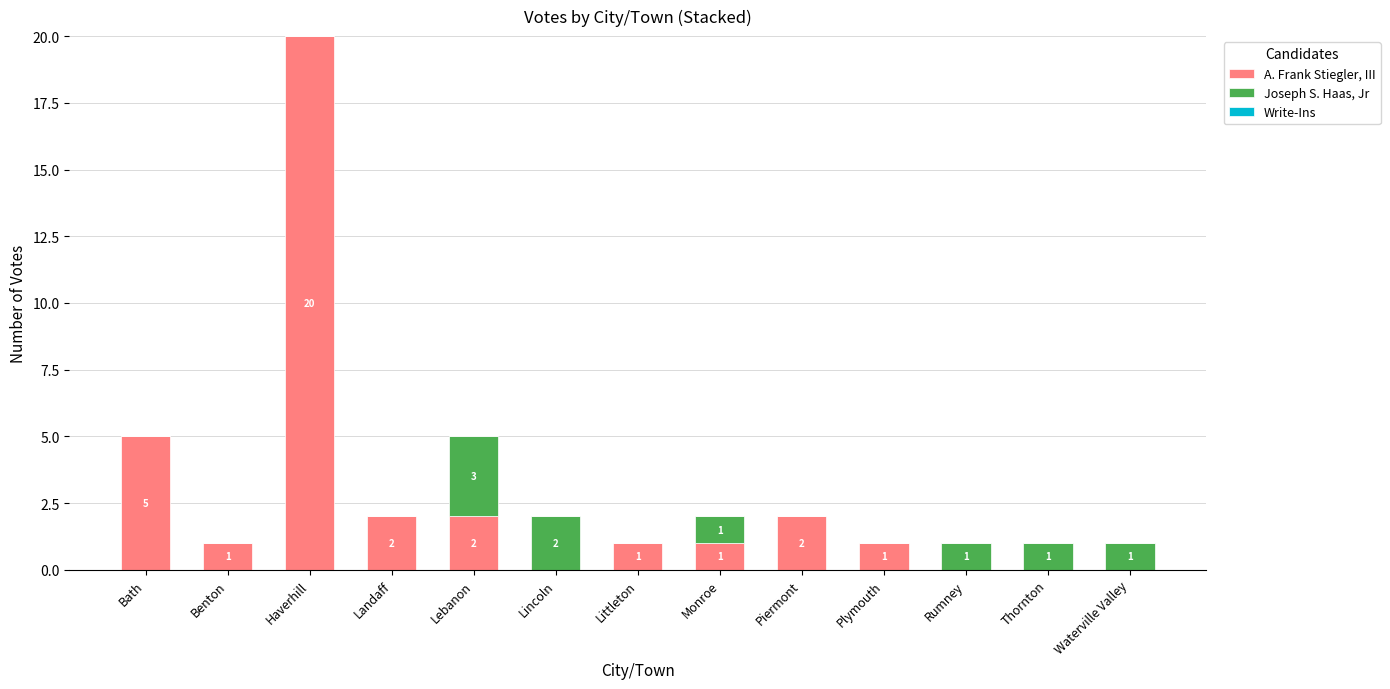

What is the total value across all series at Plymouth?

1